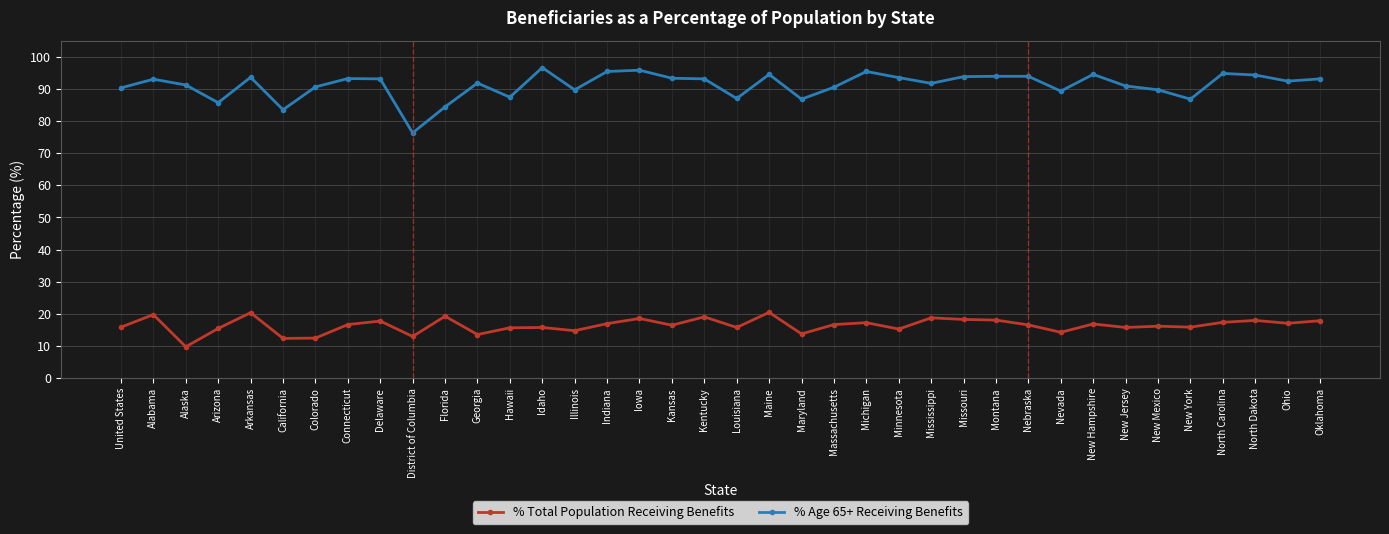

Which series has the largest range (max minus min)?

% Age 65+ Receiving Benefits